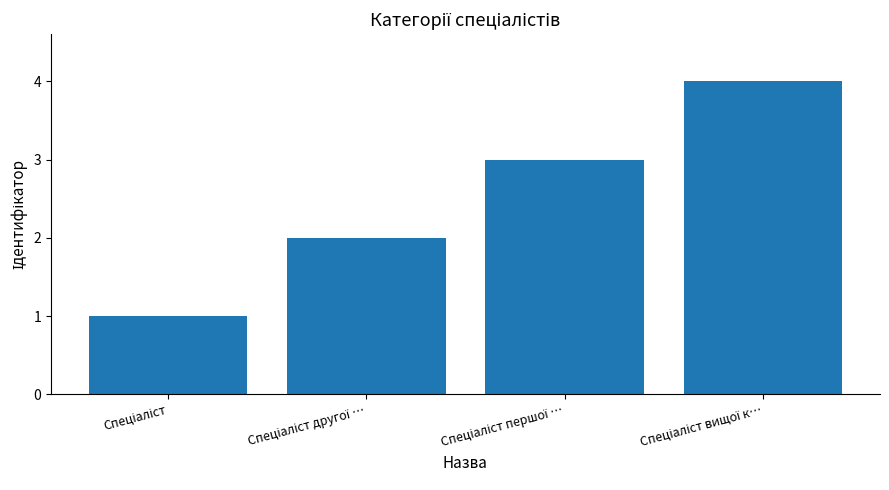

What is the greatest value displayed?

4